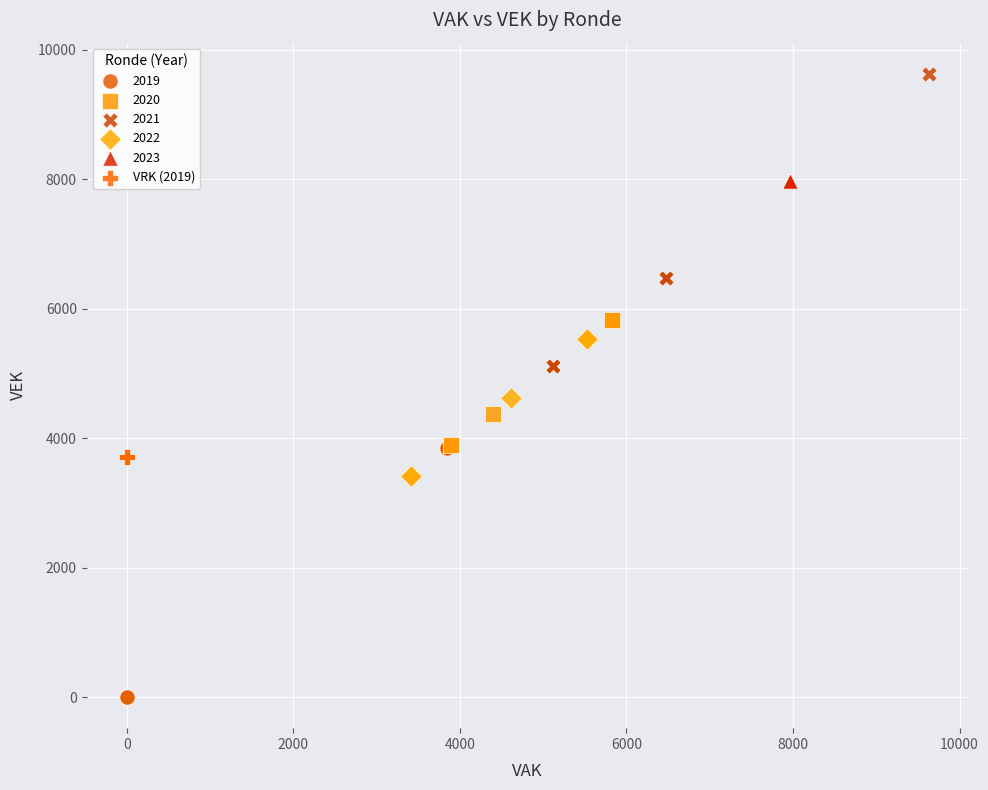

What are all the series names shown in the legend?

2019, 2020, 2021, 2022, 2023, VRK (2019)